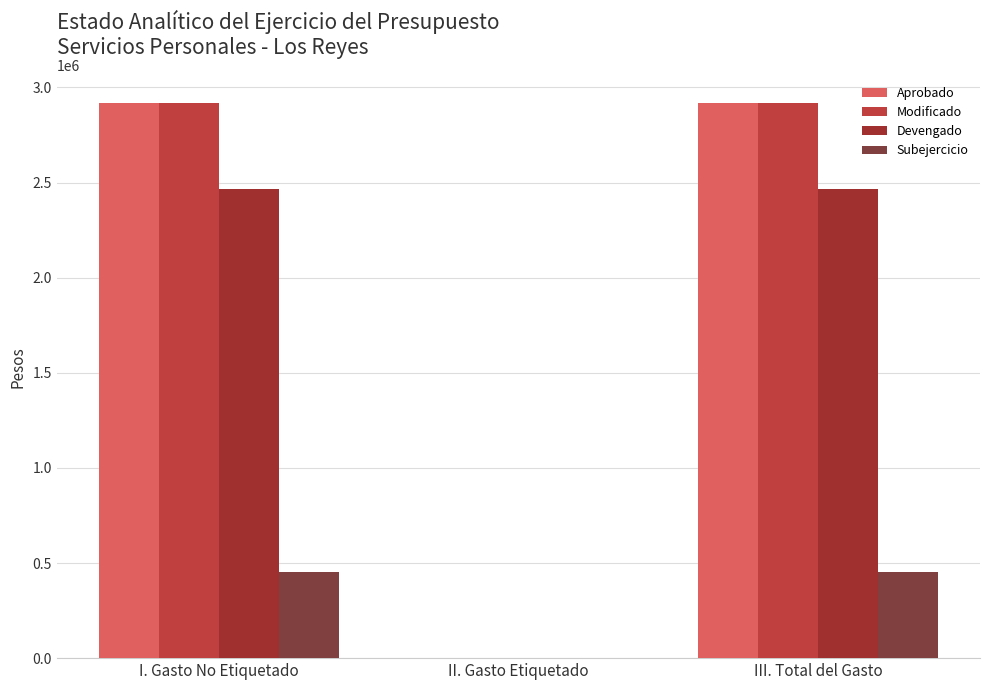

What is the average value of the Aprobado series?

1945285.1